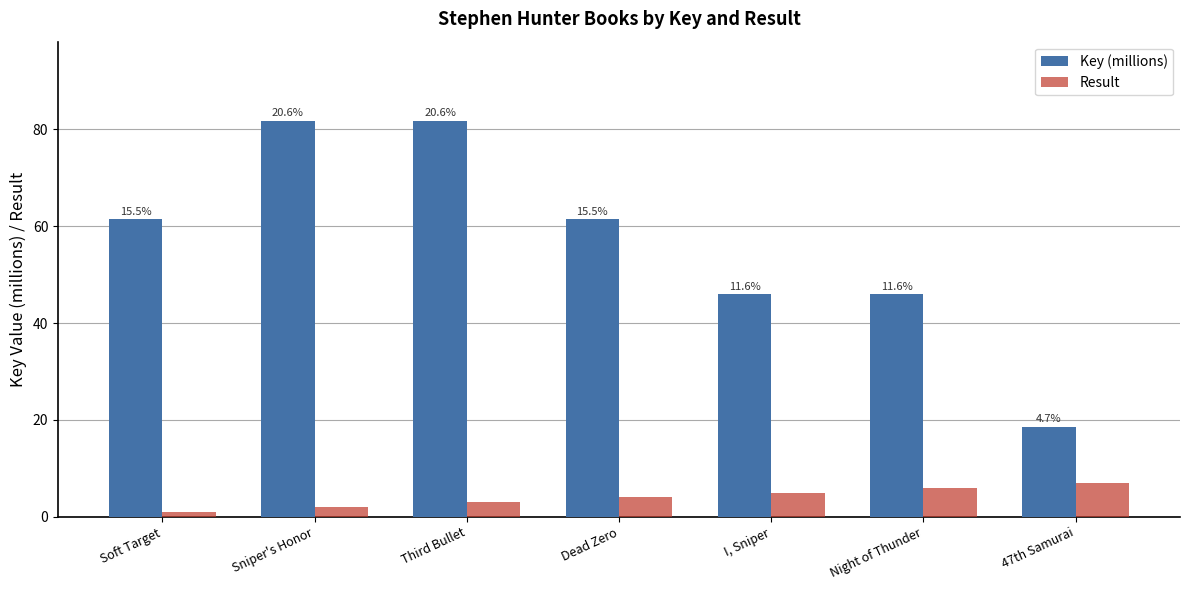

Which series has the largest total across all categories?

Key (millions)